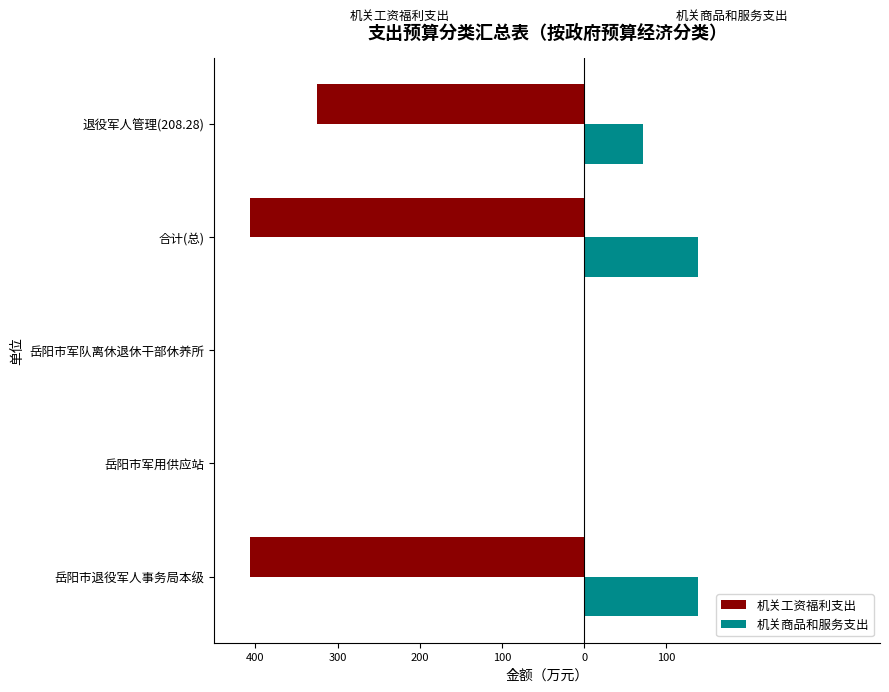

What are all the series names shown in the legend?

机关工资福利支出, 机关商品和服务支出